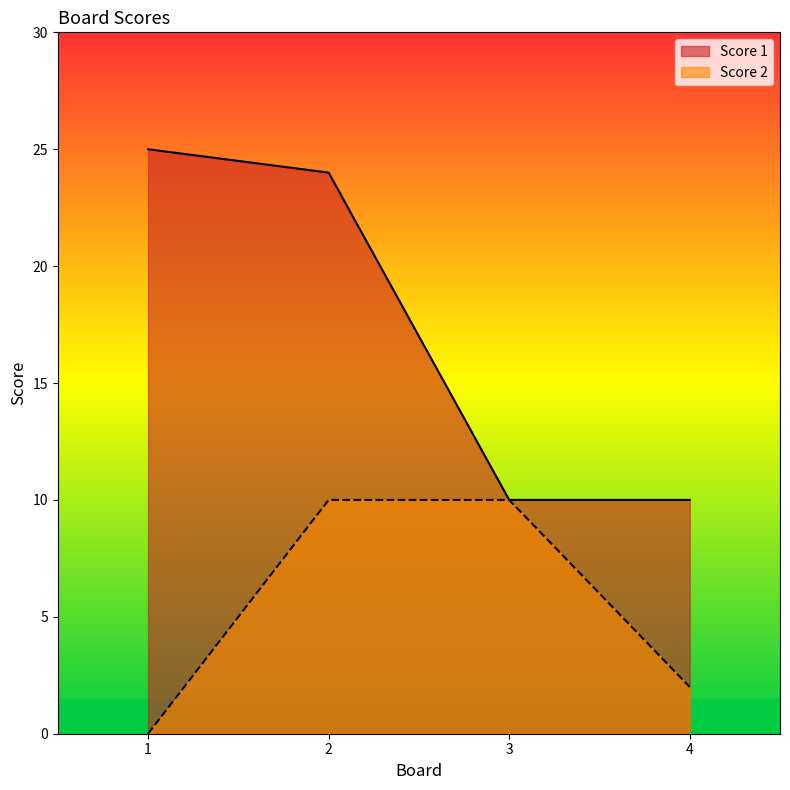

True or false: Score 1 has more than 2 points higher than both neighbors.

False